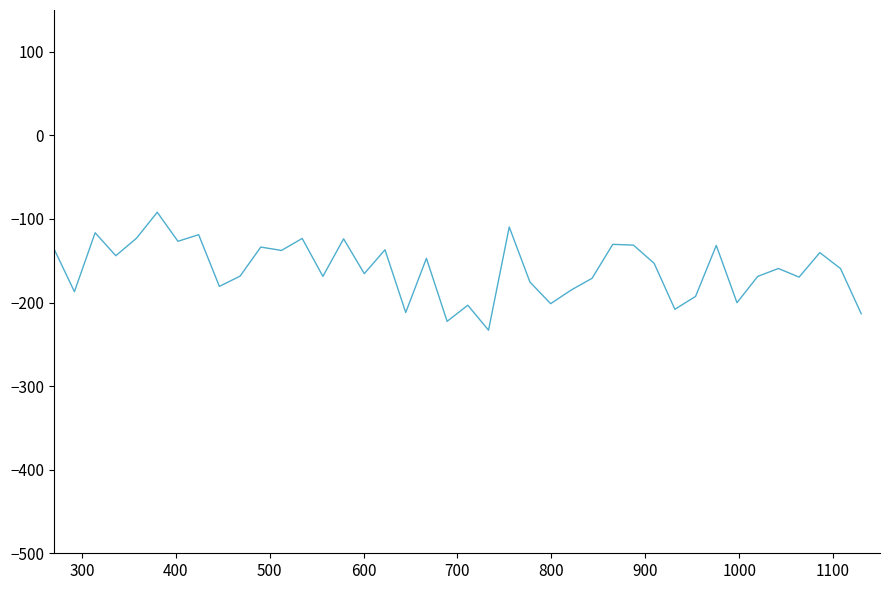

What is the minimum value shown in the chart?

-233.1